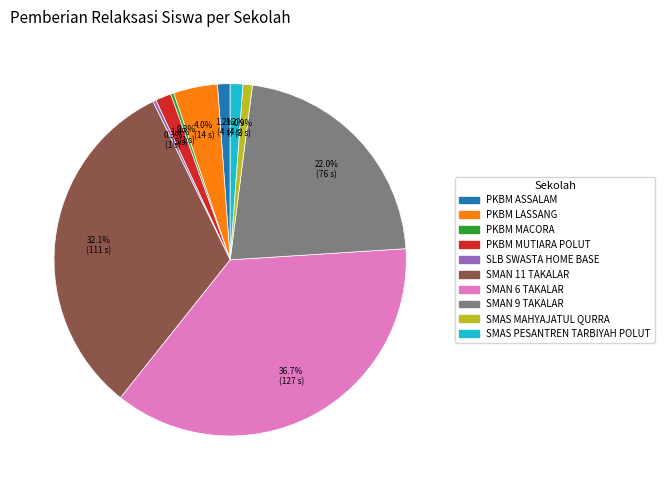

To the nearest percent, what is the average slice percentage?

10%